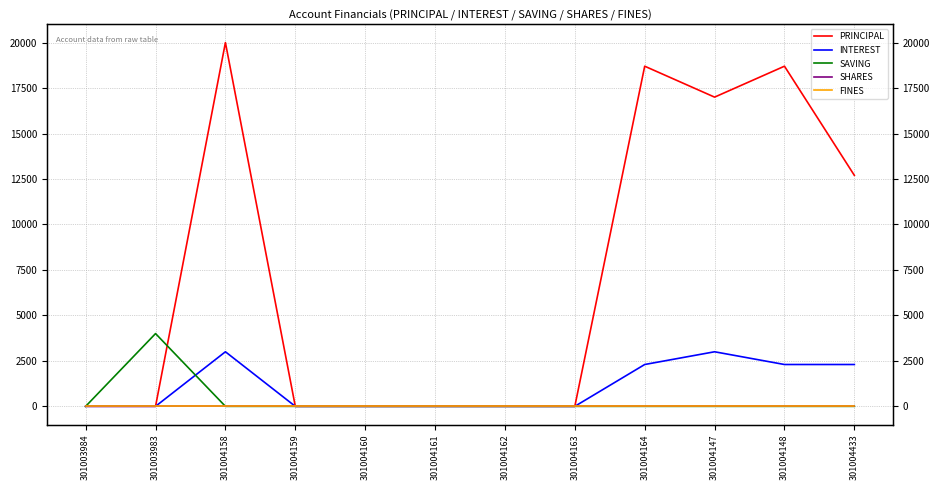

Where is SAVING nearest to the value 2000?

301003984